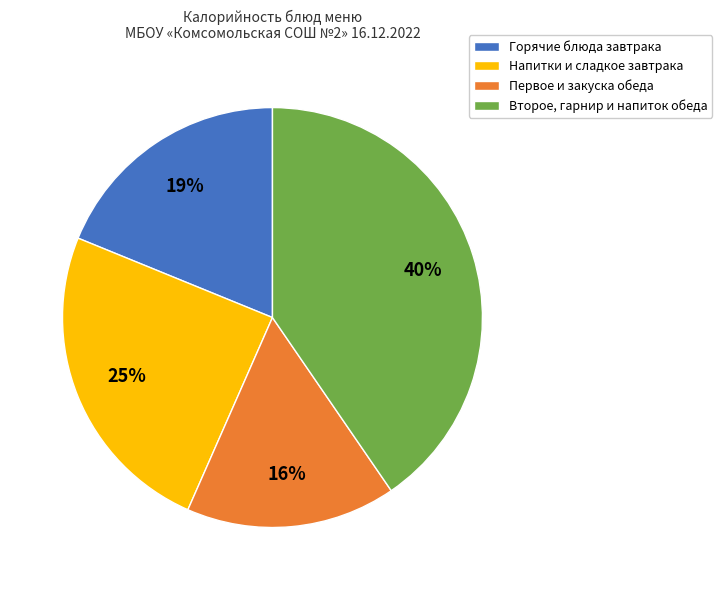

Is the sum of Напитки и сладкое завтрака and Второе, гарнир и напиток обеда greater than half?

Yes